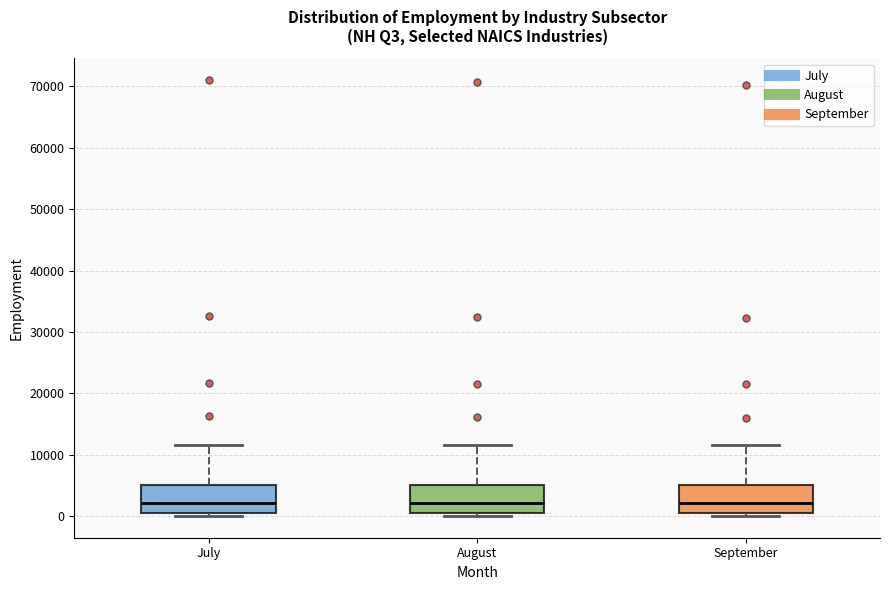

Reading left to right, transcribe this box plot: for each box, give where its median line is, the range the box spans, and where its two whiskers end, as read against the y-axis. The values are not printed on the chart, so give them approximately, as read against the axis.

July: median 2000, box 1000 to 5000, whiskers 0 to 12000
August: median 2000, box 1000 to 5000, whiskers 0 to 12000
September: median 2000, box 1000 to 5000, whiskers 0 to 12000